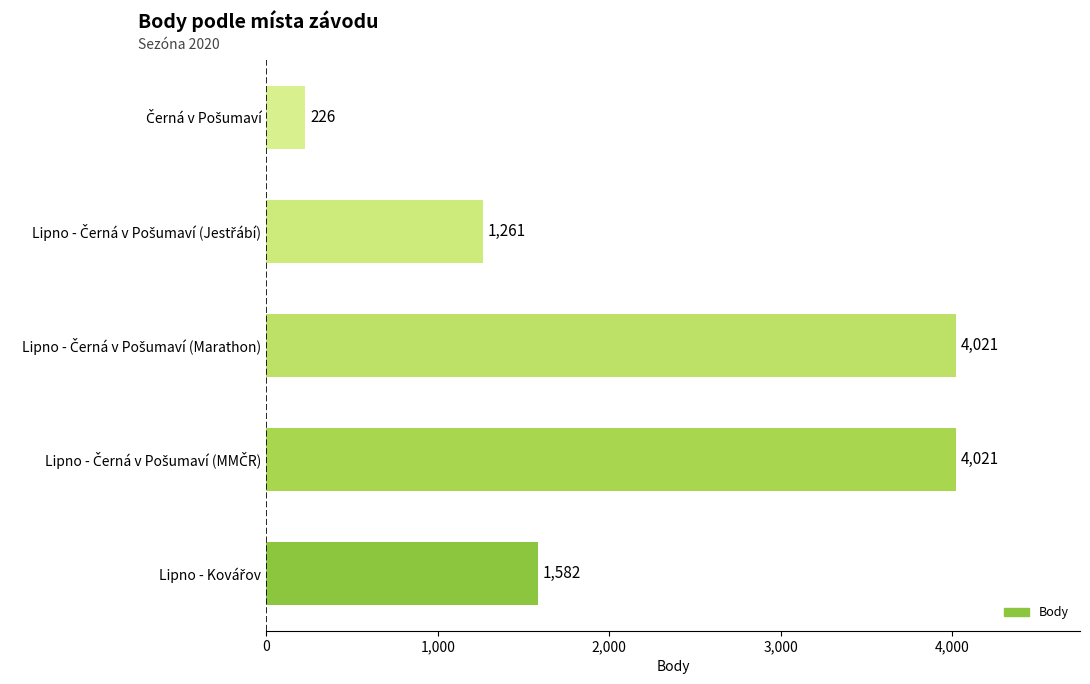

What is the average value?

2222